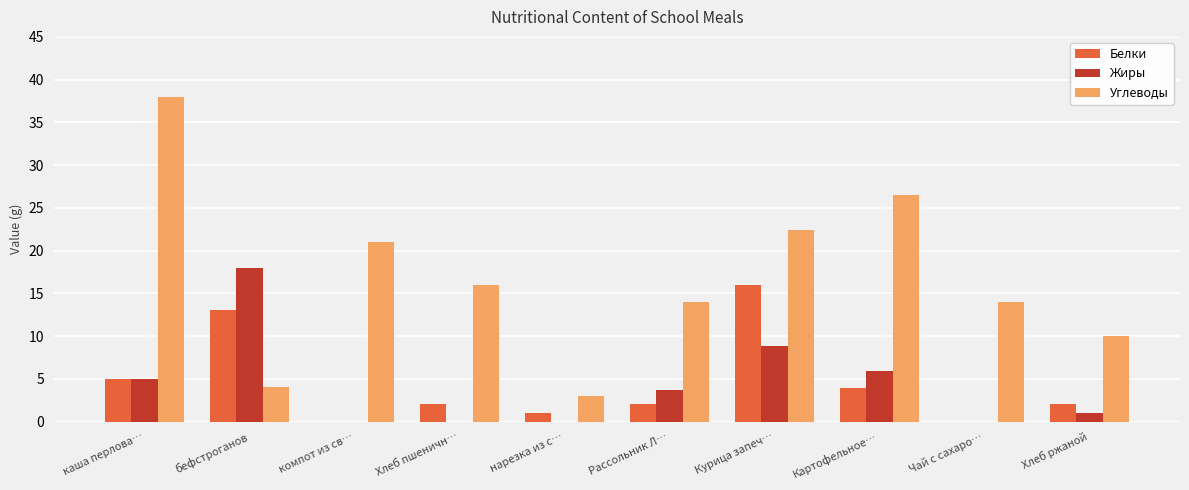

What are all the series names shown in the legend?

Белки, Жиры, Углеводы